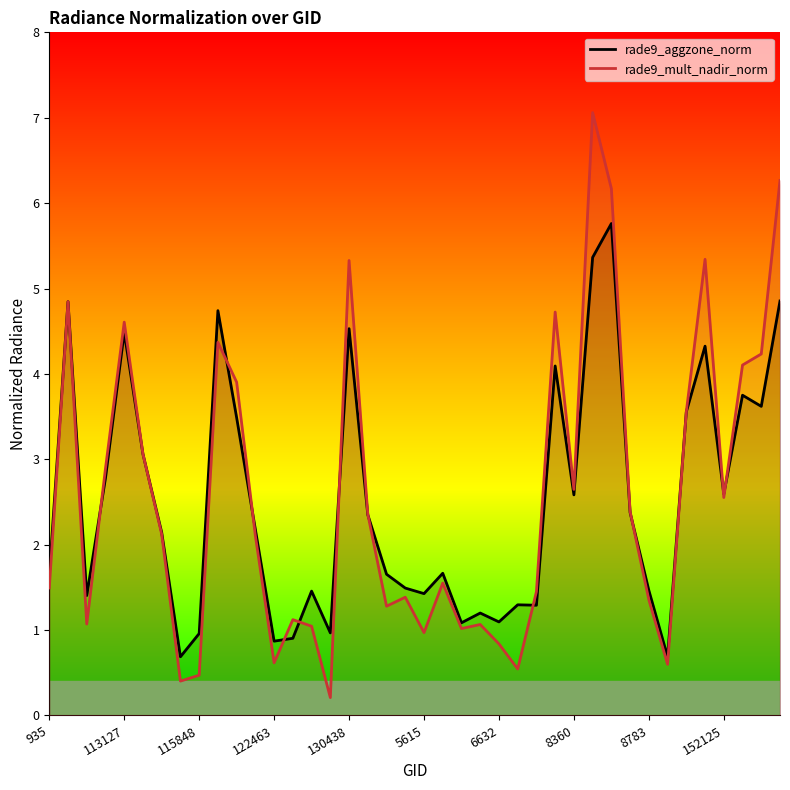

Rank the series by their maximum value, from highest to lowest.

rade9_mult_nadir_norm, rade9_aggzone_norm